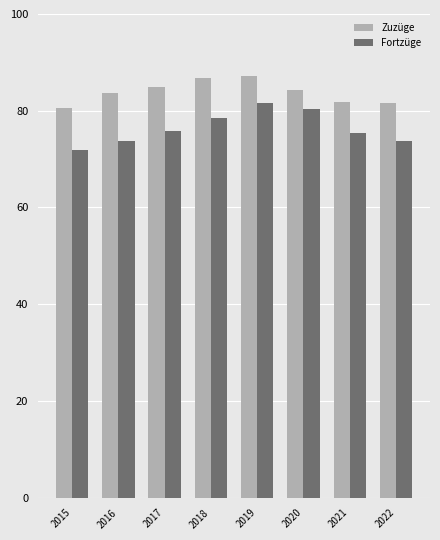

What is the difference between the maximum and minimum values in the Zuzüge series?

6.7